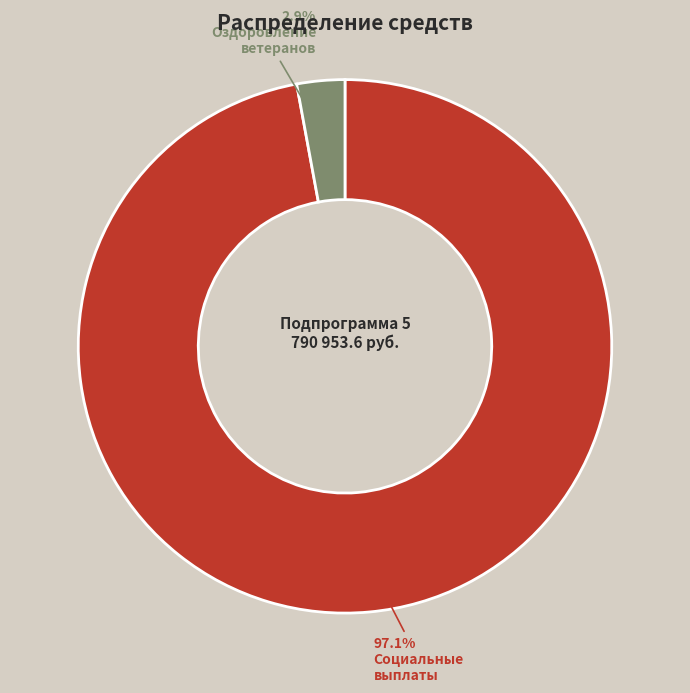

Count the number of slices in the pie.

2